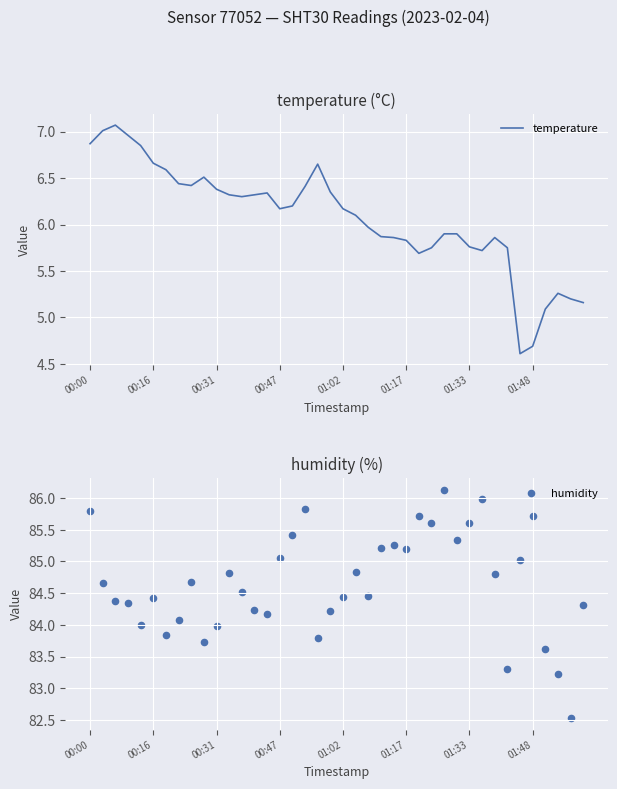

At how many categories does at least one series exceed 69?

40